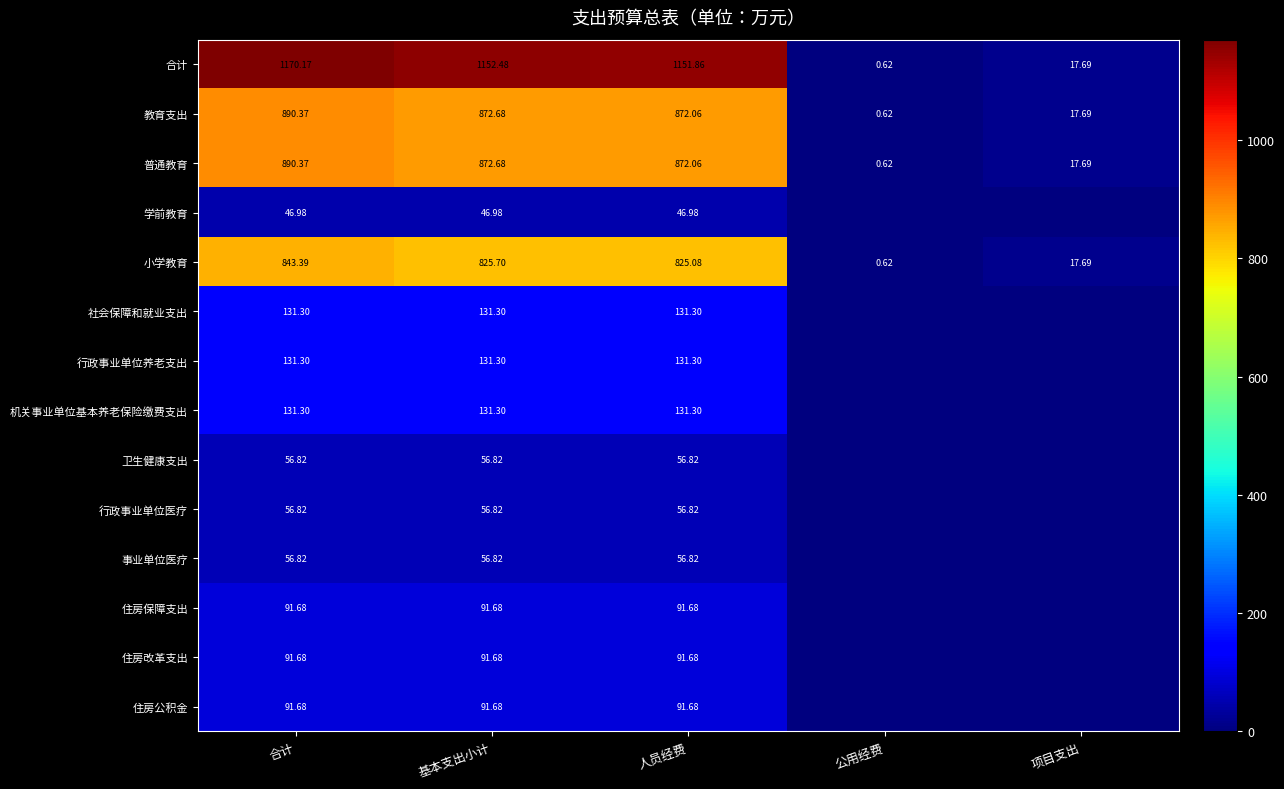

Count the number of categories in the chart.

5